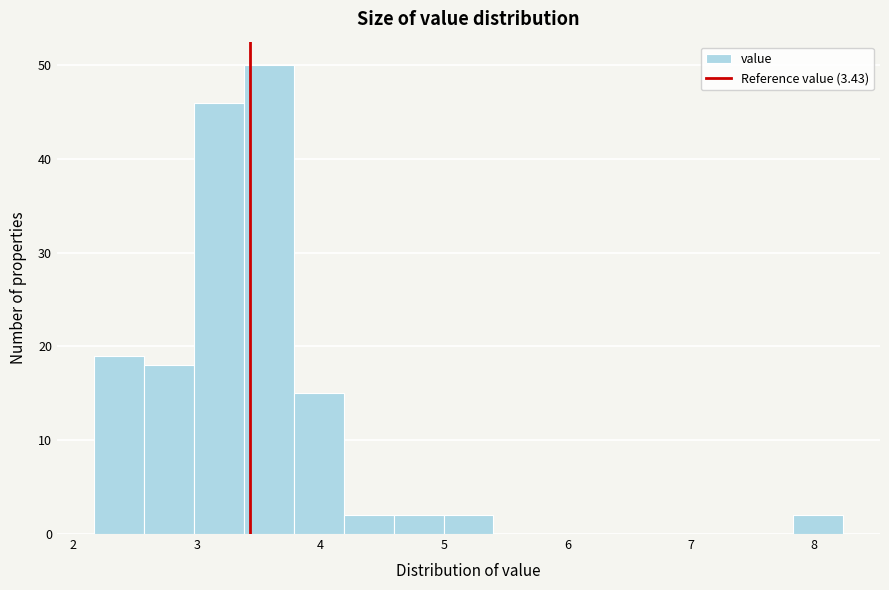

How tall is the bar that spans 3.0 to 3.4 on the x-axis? Neither the bar edges nor the heights are printed on the chart, so give them approximately, as read against the axes.

46